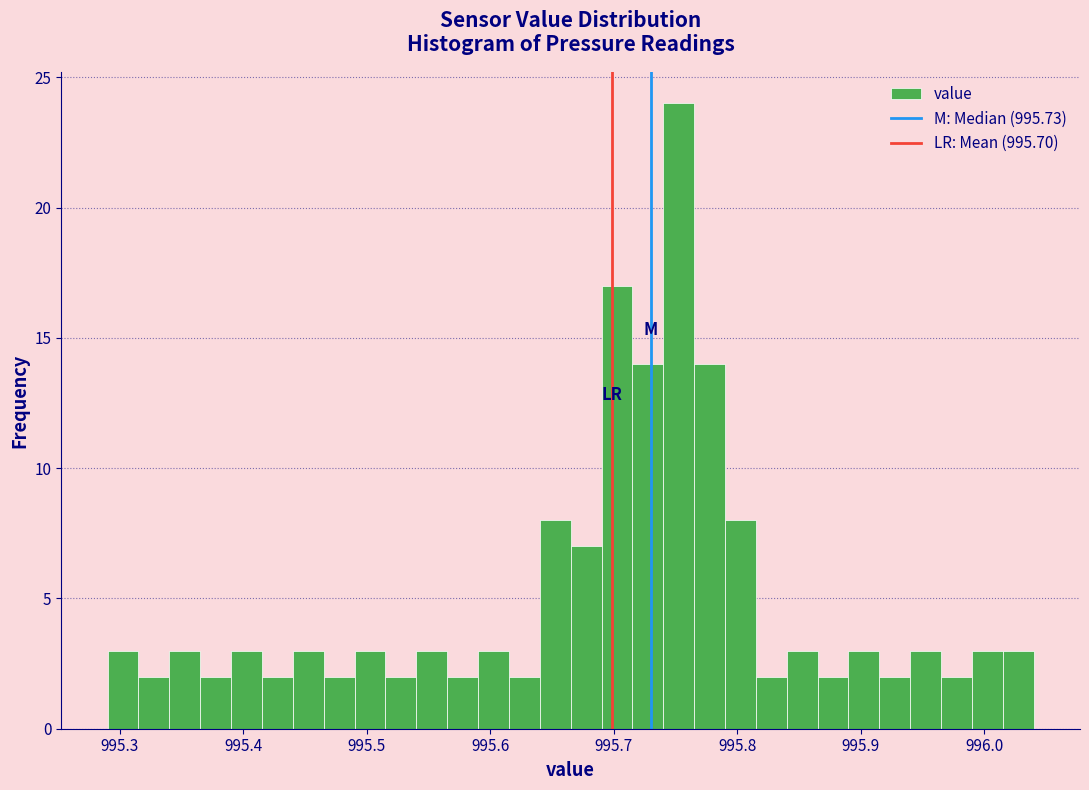

Around what value on the x-axis is the tallest bar? Give the approximate position of its centre, as read against the axis.

995.75